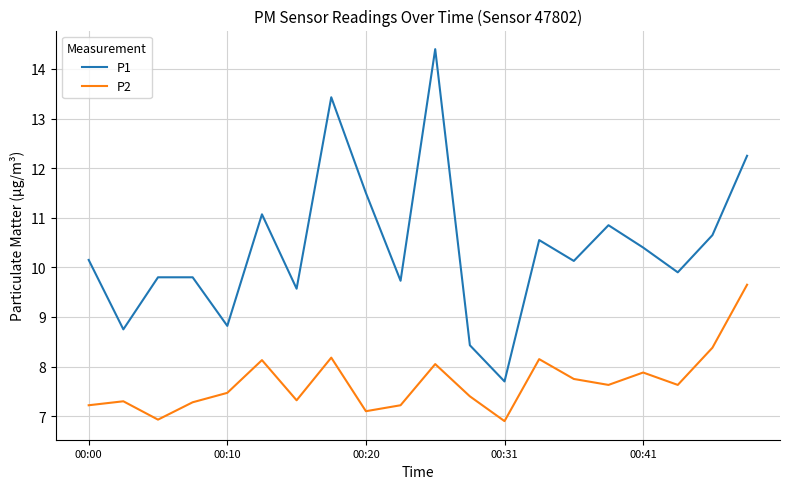

True or false: P2 and P1 cross at least once.

False